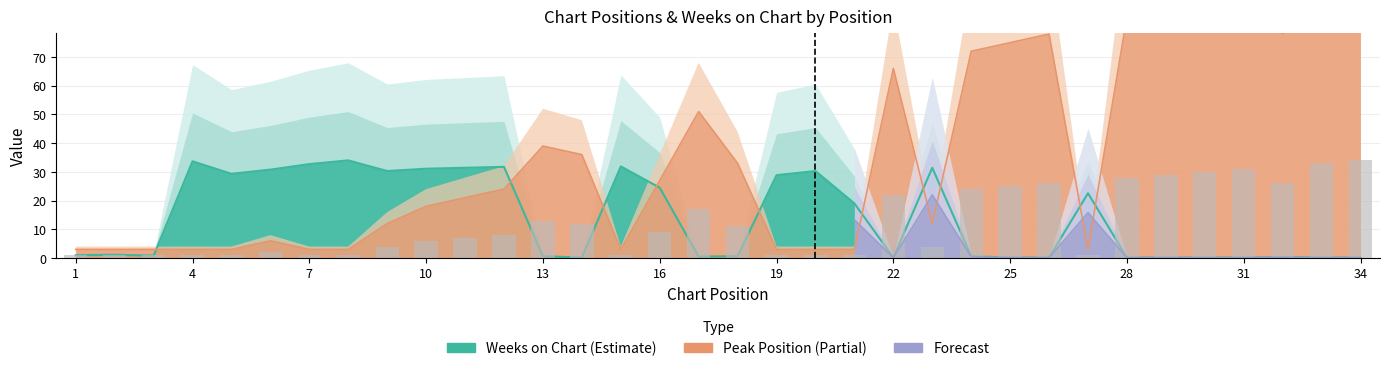

How many bars are there in total?

34